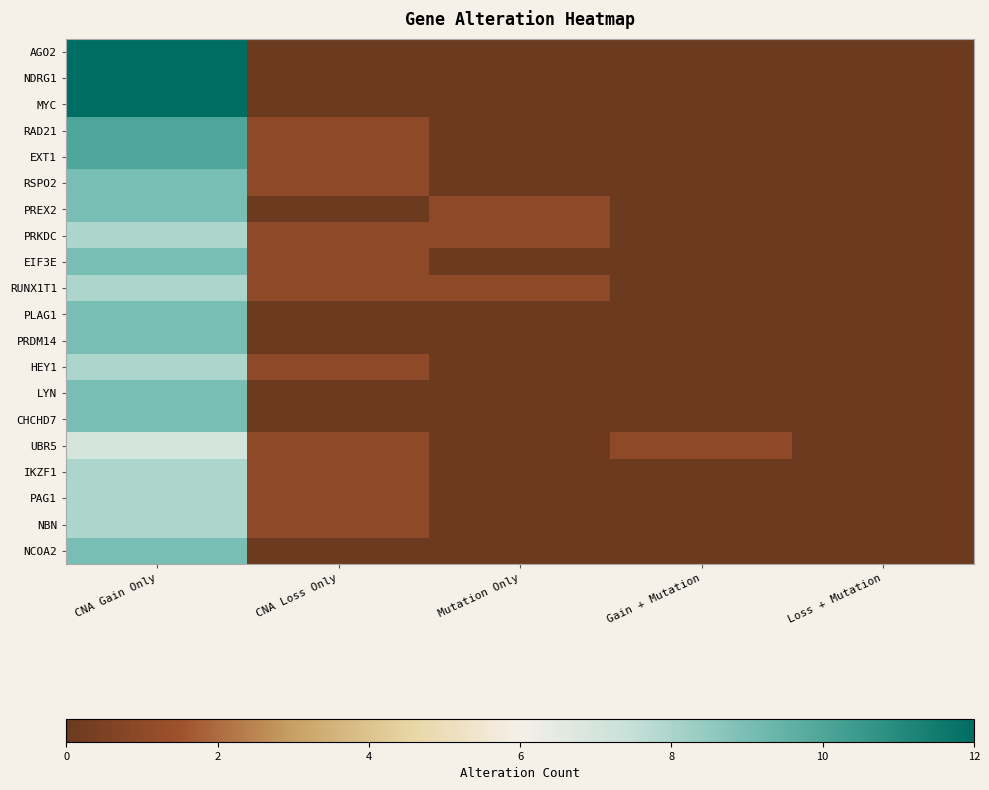

What is the difference between the highest and lowest values at Mutation Only?

1